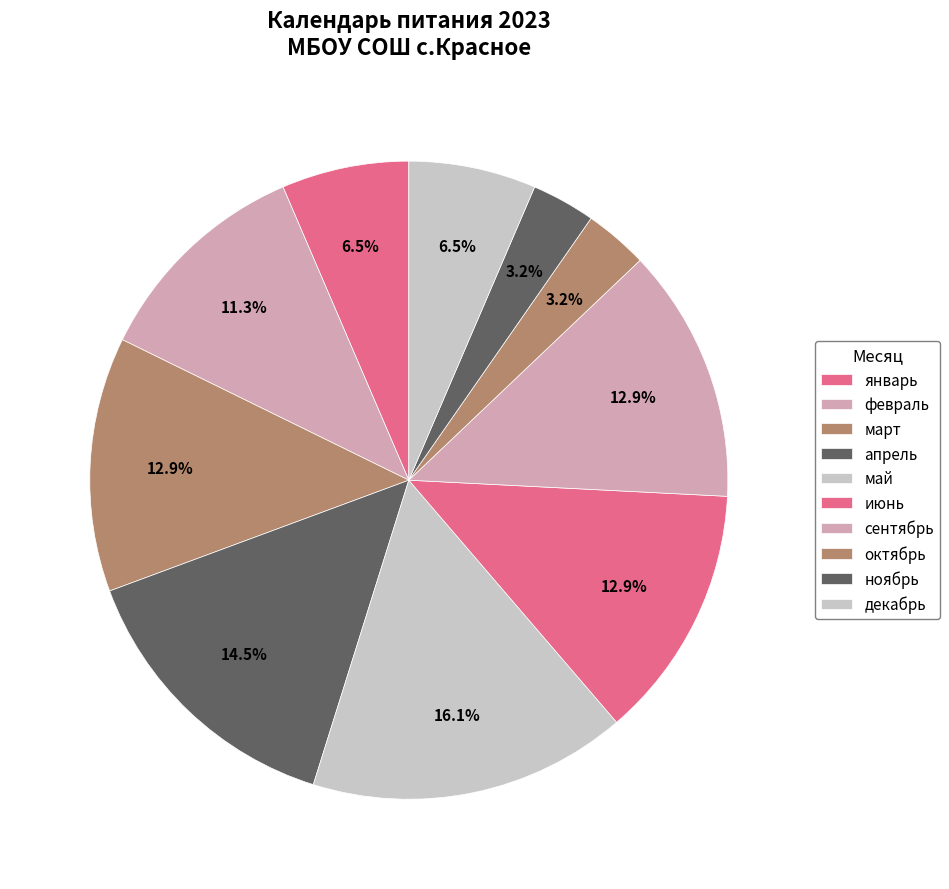

Rank the categories by value from highest to lowest.

май, апрель, март, июнь, сентябрь, февраль, январь, декабрь, октябрь, ноябрь